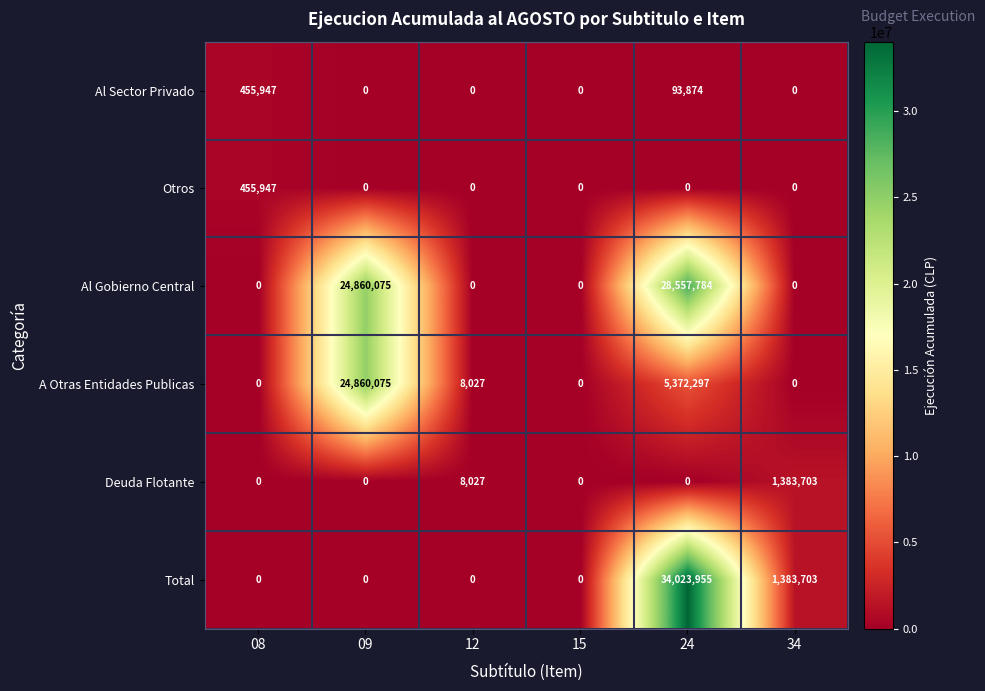

Which series changed the most between 09 and 24?

Total